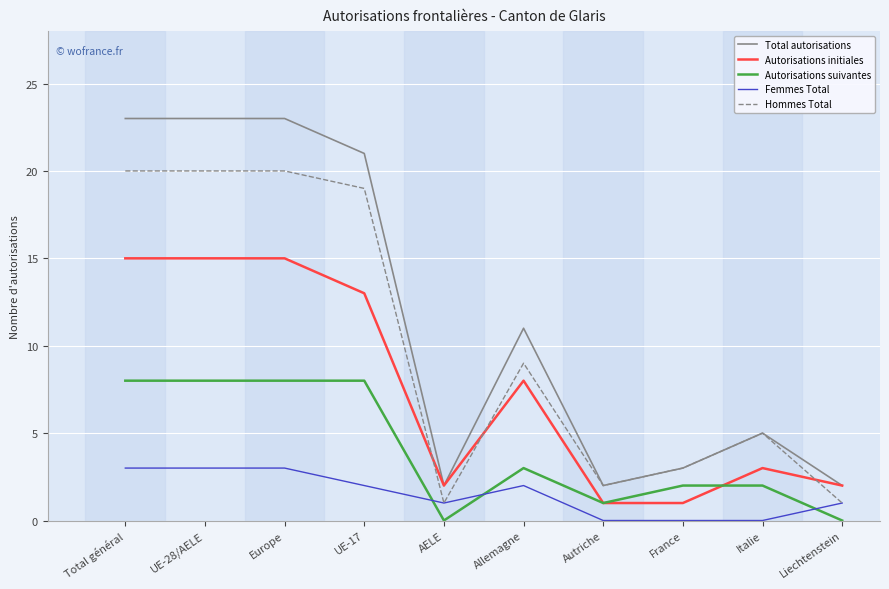

Is this an area chart (filled region under the line)?

No